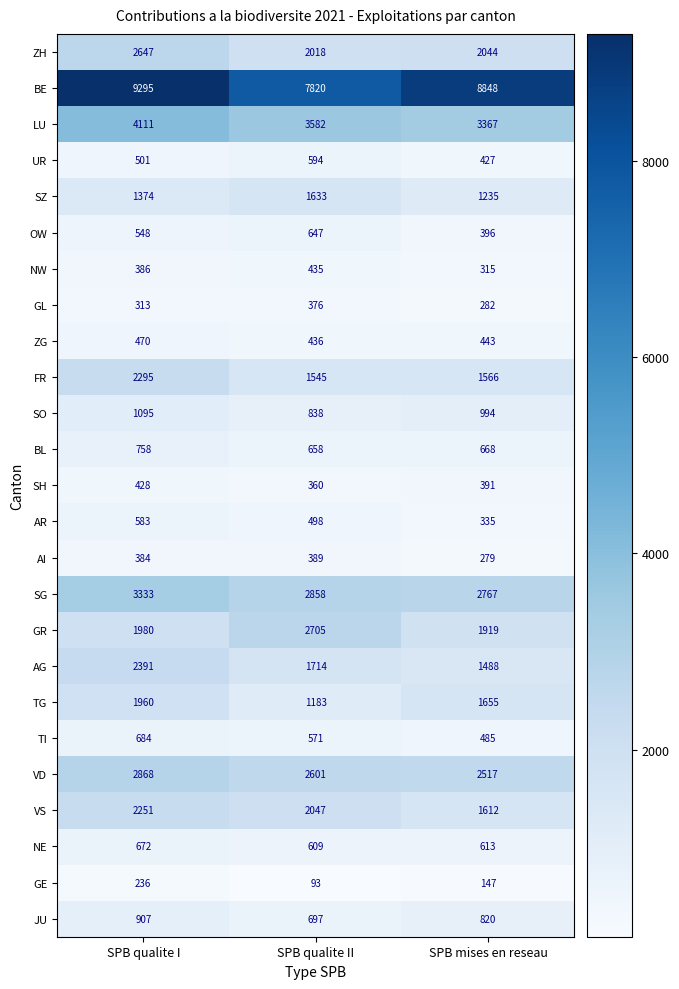

Is it true that TG equals 1183 at SPB qualite II?

True